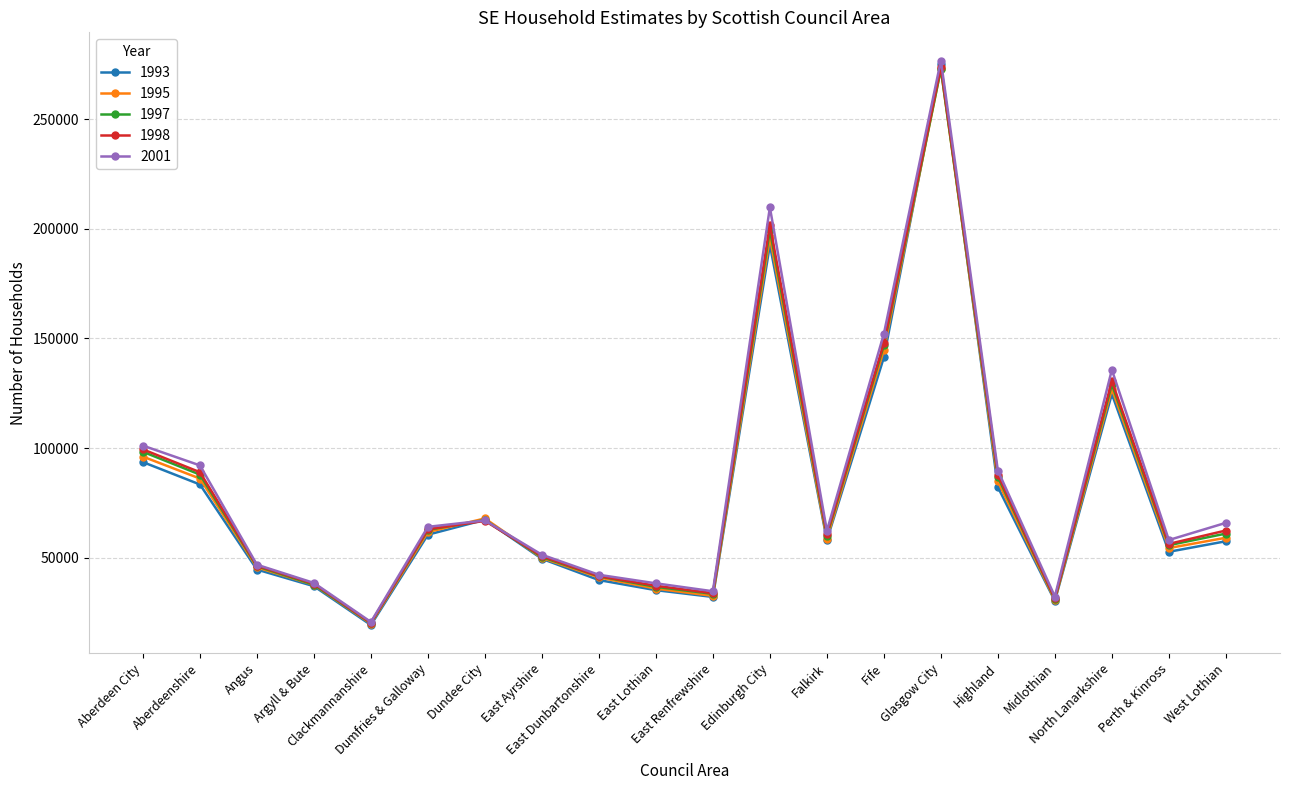

Which series has the largest range (max minus min)?

2001